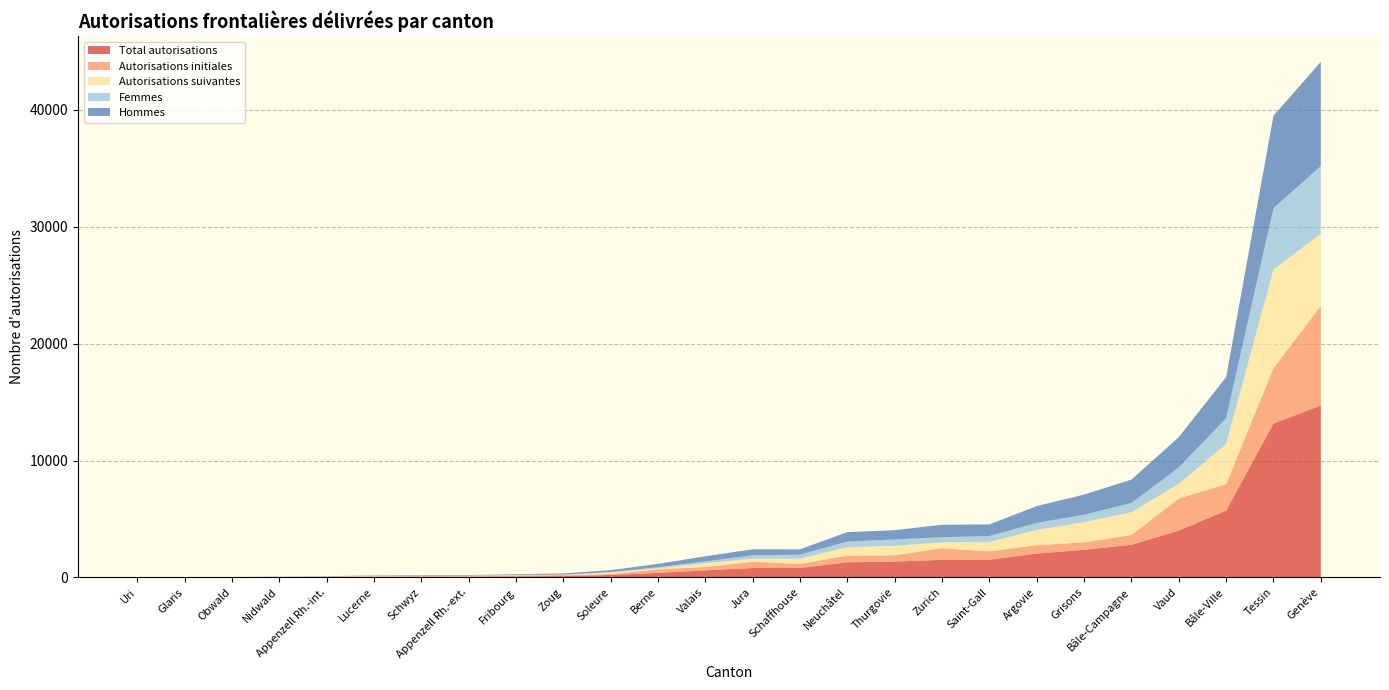

Reading right to left, list all the values displayed in this chart.

Total autorisations: 1501	113	4001	602	1	1346	13168	205	61	801	1511	9	19	1291	56	801	2362	6	14707	89	384	5713	2788	2033	33	66
Autorisations initiales: 997	90	2747	286	0	537	4727	83	51	344	708	7	12	574	39	534	635	3	8531	66	301	2262	839	719	19	33
Autorisations suivantes: 504	23	1254	316	1	809	8441	122	10	457	803	2	7	717	17	267	1727	3	6176	23	83	3451	1949	1314	14	33
Femmes: 435	13	1397	158	1	551	5262	50	10	340	513	0	3	482	19	287	631	0	5782	27	98	2200	793	601	6	17
Hommes: 1066	100	2604	444	0	795	7906	155	51	461	998	9	16	809	37	514	1731	6	8925	62	286	3513	1995	1432	27	49